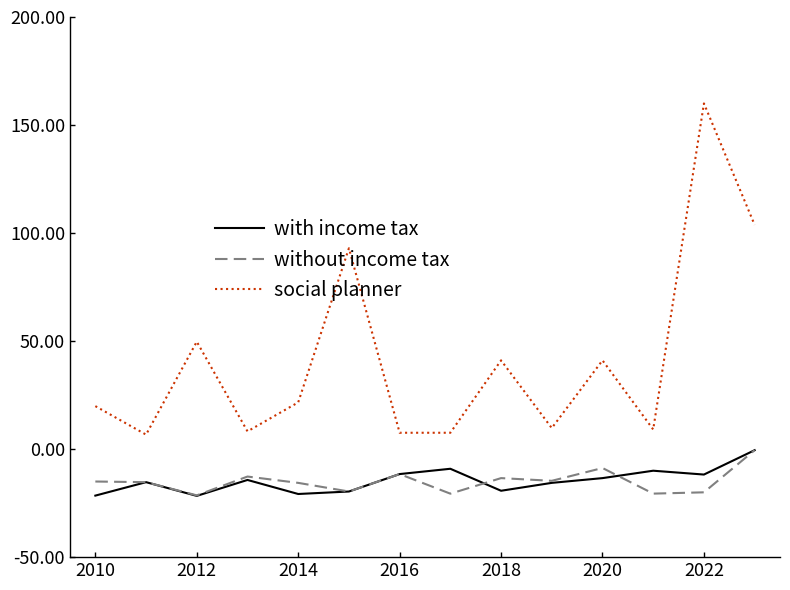

Which series has the largest range (max minus min)?

social planner